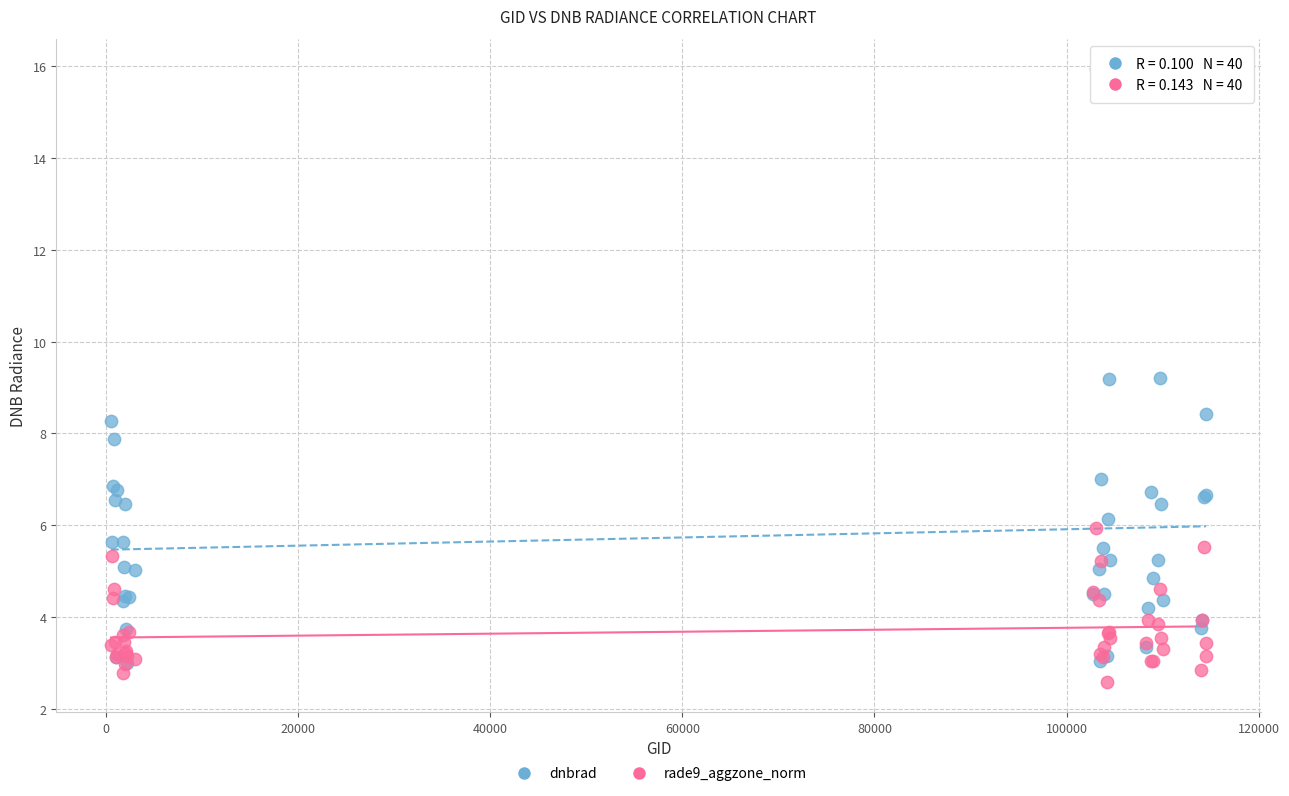

What are all the series names shown in the legend?

dnbrad, rade9_aggzone_norm